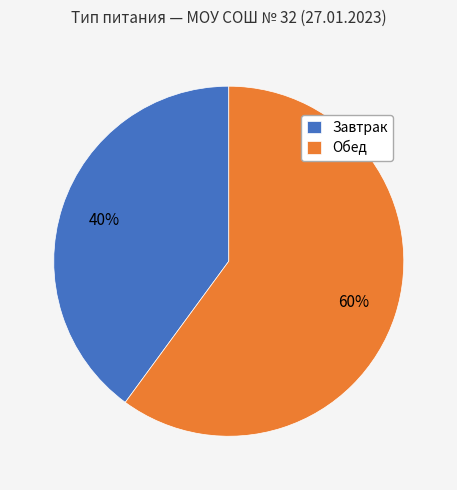

To the nearest percent, what portion does Обед represent?

60%